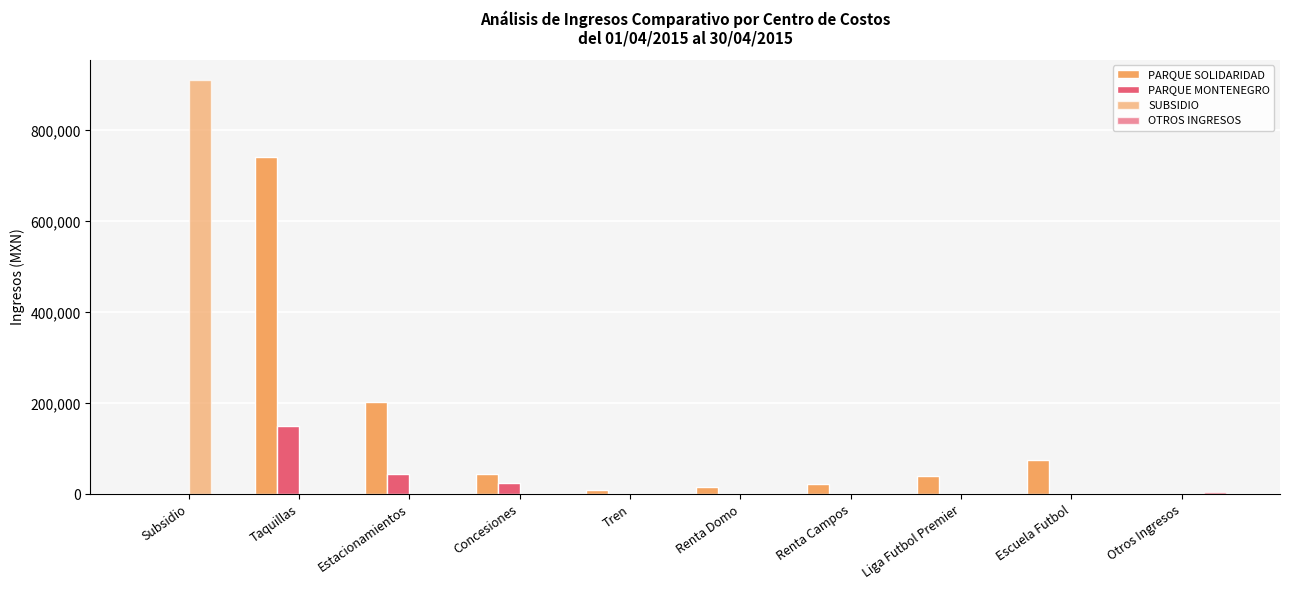

How many values in the SUBSIDIO series exceed 0?

1